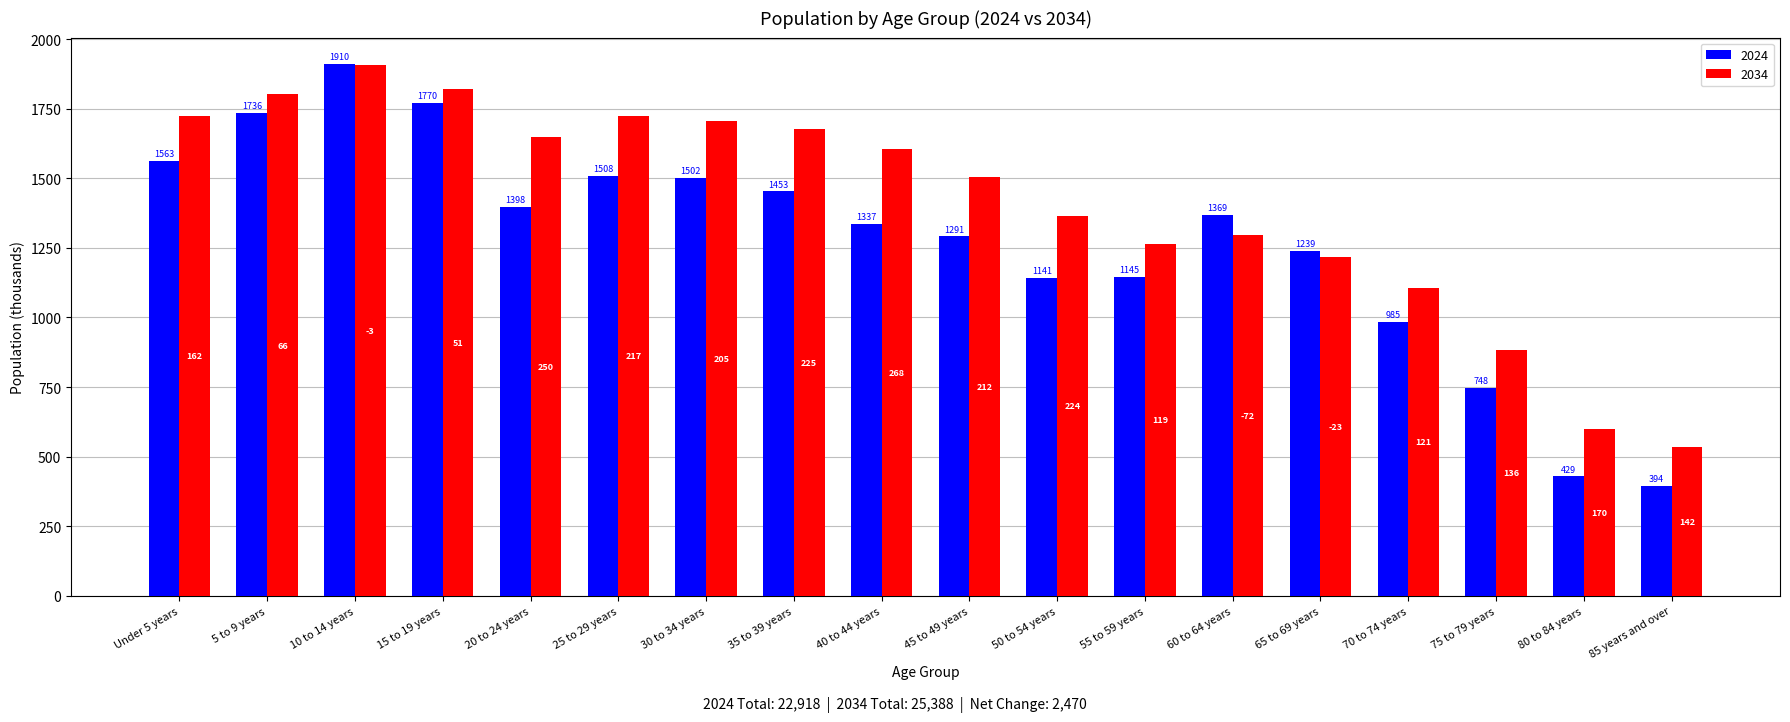

Is it true that 2024 equals 1563 at Under 5 years?

True